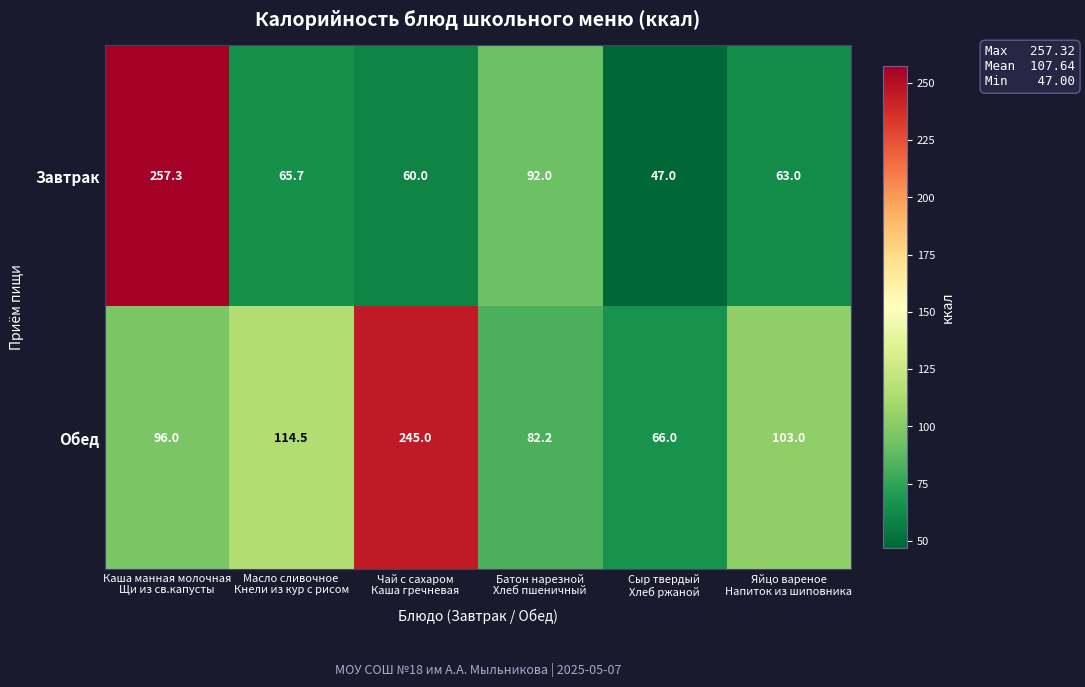

Rank the series by their maximum value, from lowest to highest.

Обед, Завтрак